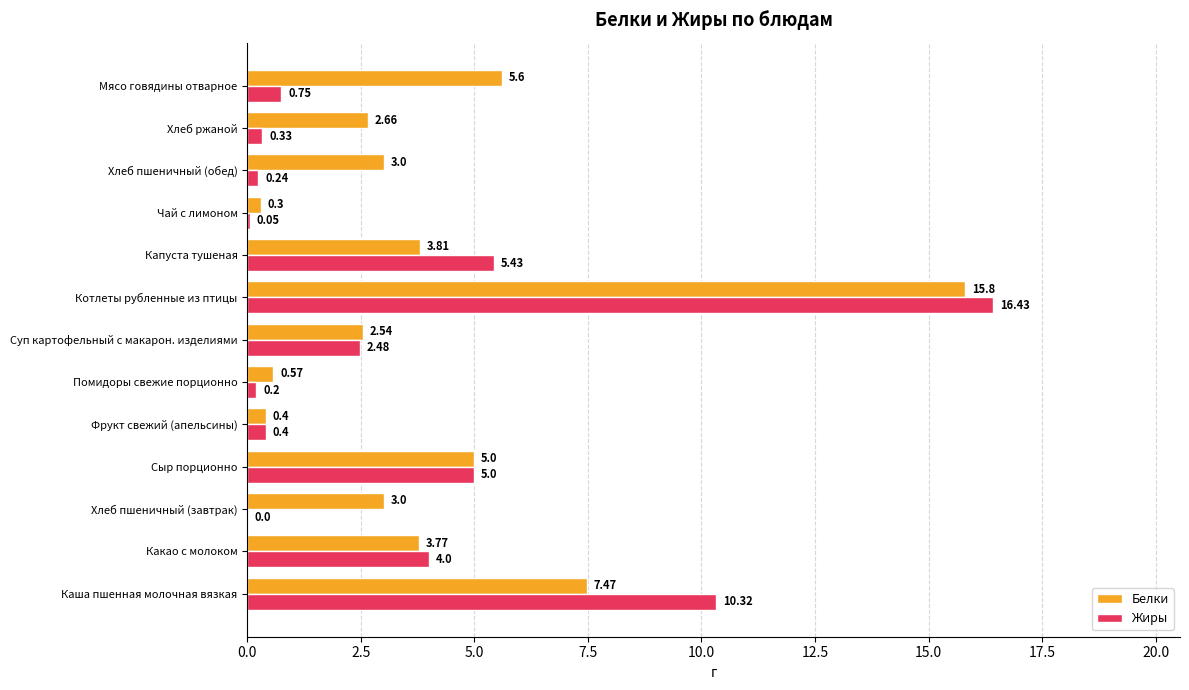

What are all the series names shown in the legend?

Белки, Жиры